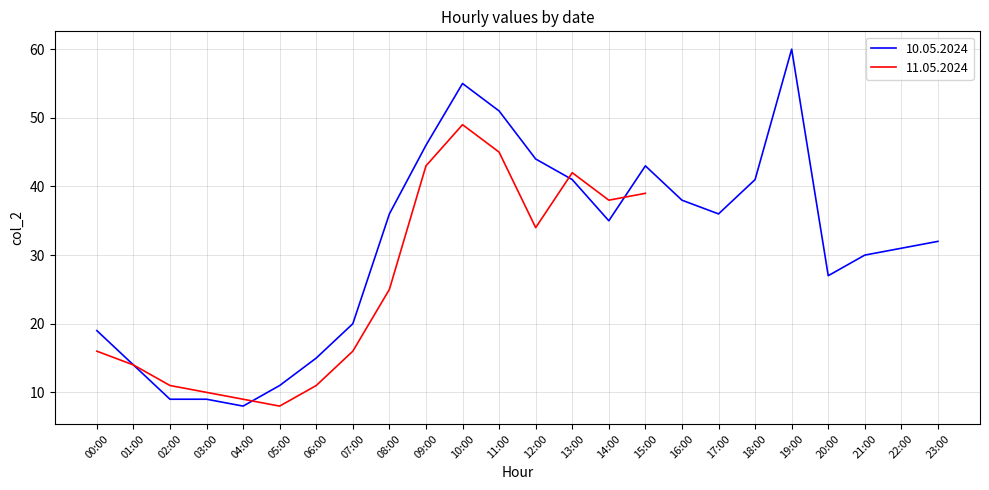

What is the greatest value displayed?

60